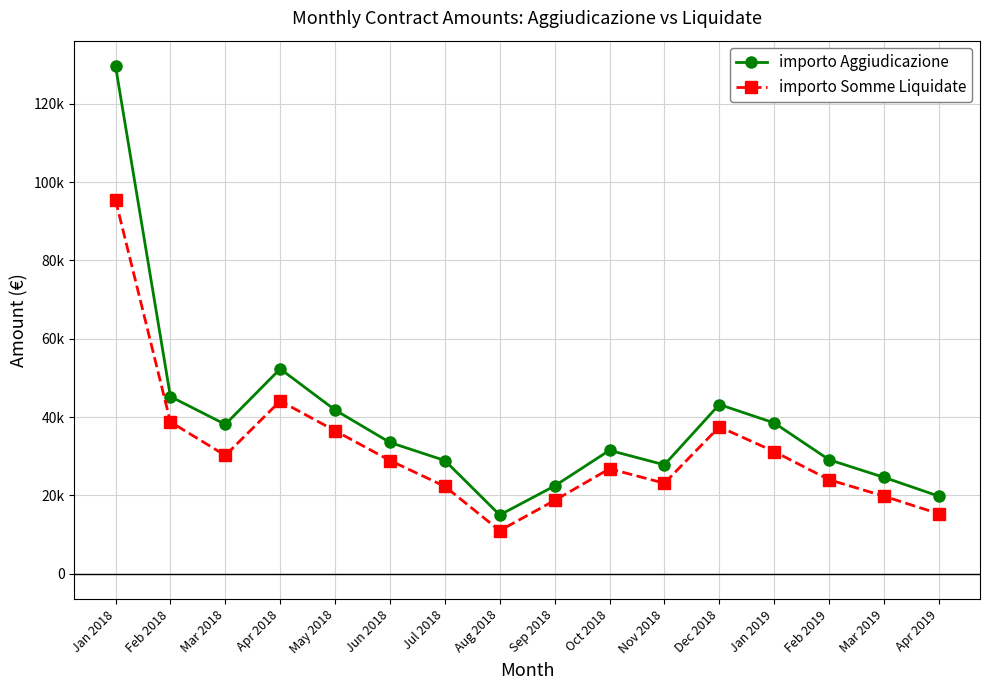

At which category does importo Somme Liquidate reach its first local peak?

Apr 2018